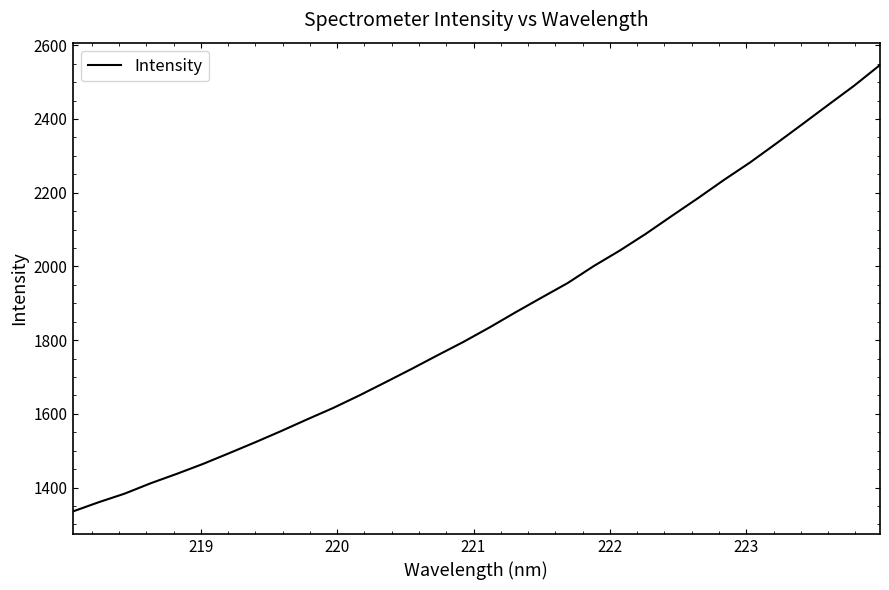

What is the minimum value shown in the chart?

1334.8